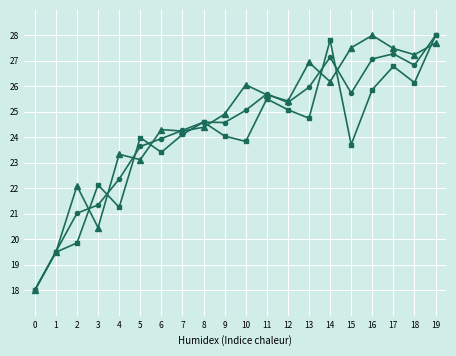

What is the minimum value shown in the chart?

18.0